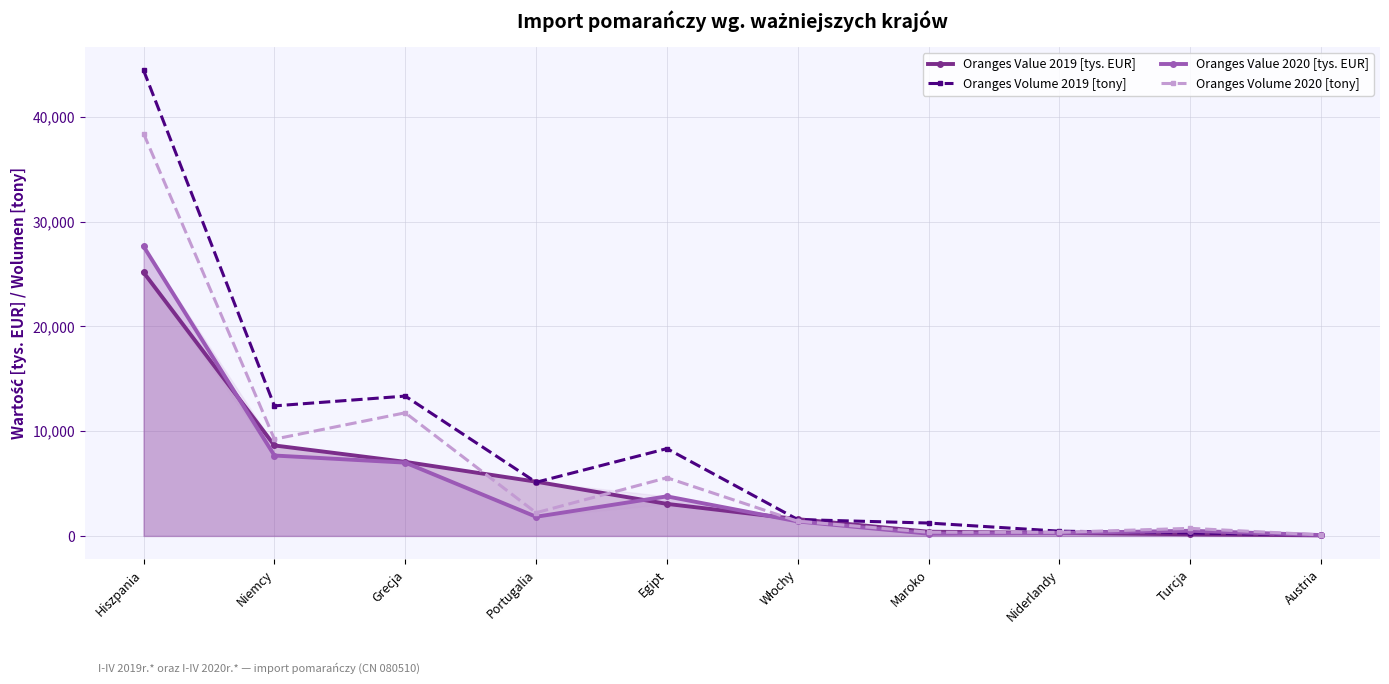

True or false: Oranges Value 2020 [tys. EUR] and Oranges Volume 2020 [tony] cross at least once.

False